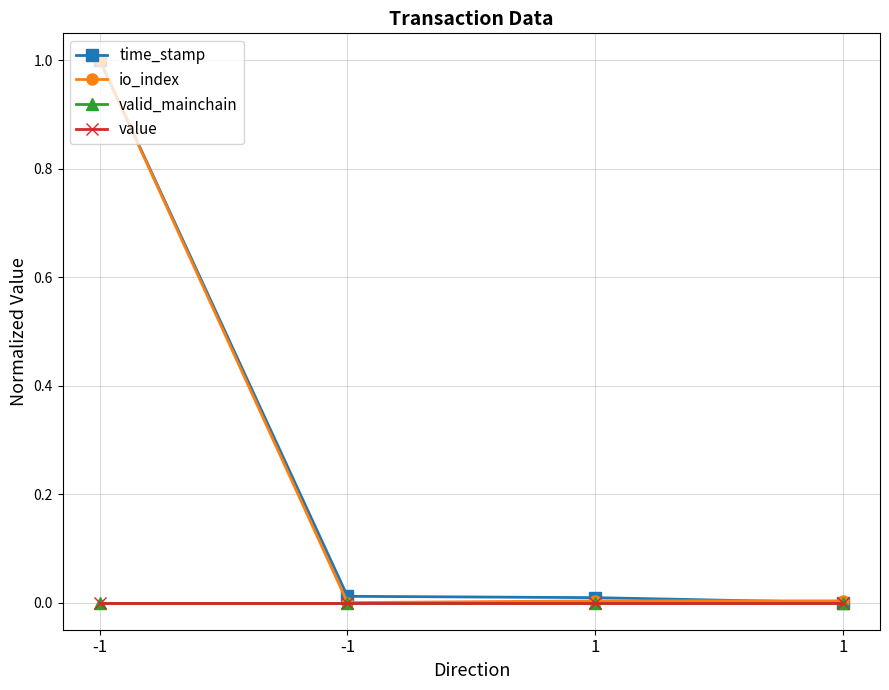

Is this an area chart (filled region under the line)?

No